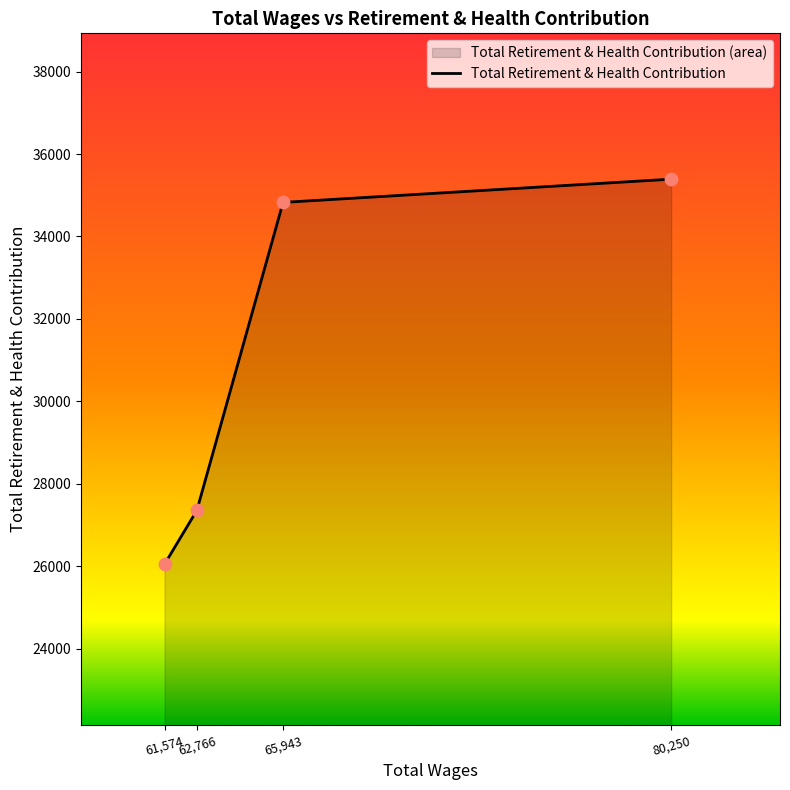

What is the ratio of the value at 80,250 to the value at 61,574?

1.4